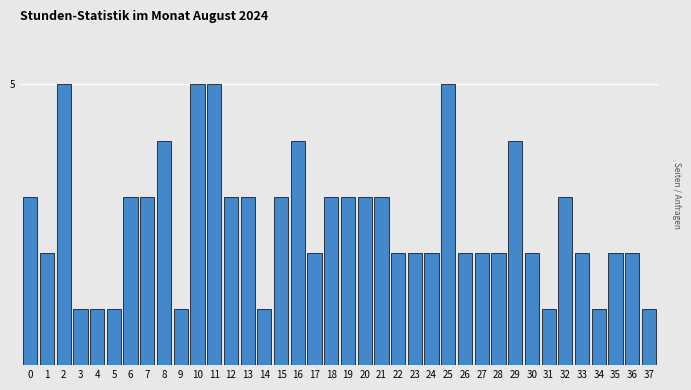

Are the bars horizontal?

No